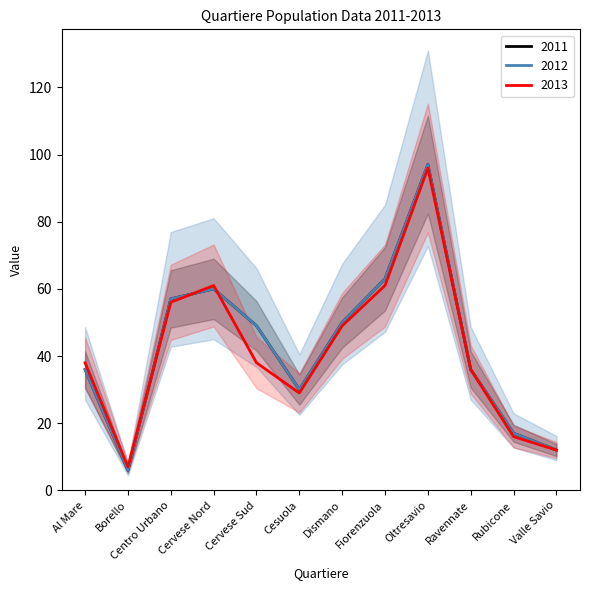

Which label corresponds to the largest value in the chart?

Oltresavio